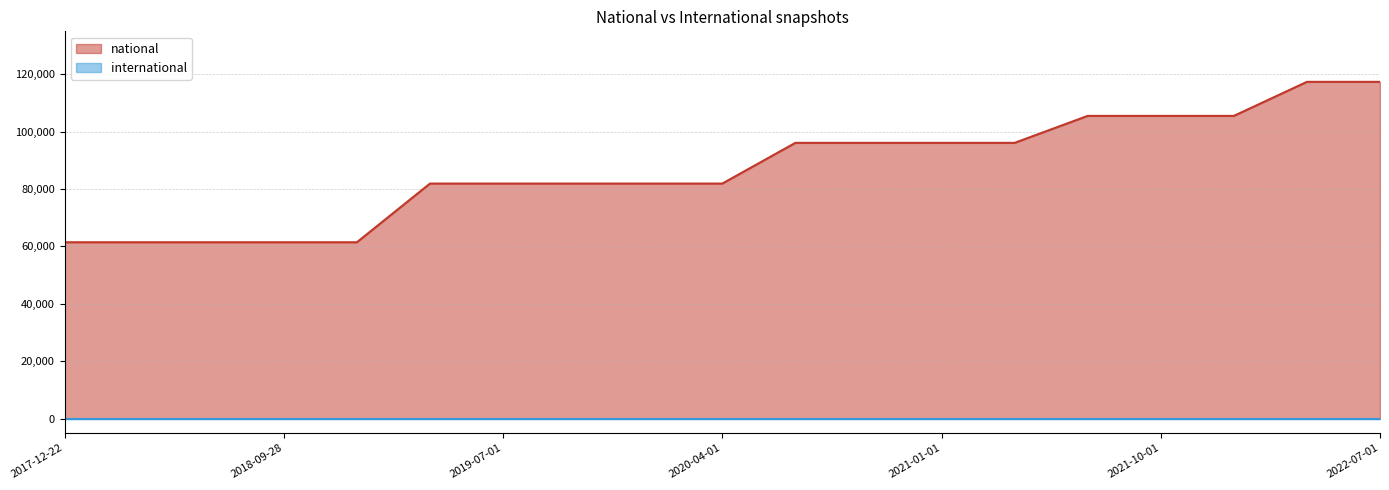

What is the label of the 17th point from the right?

2018-07-11